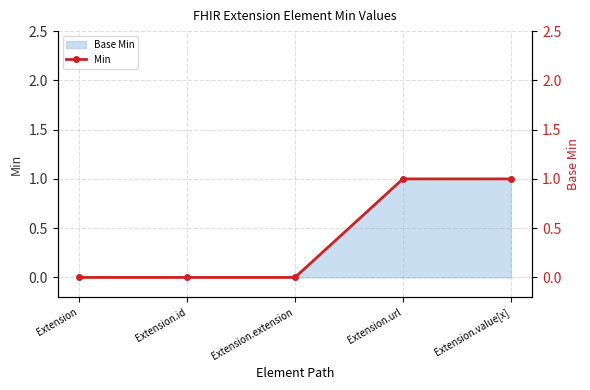

What is the change in value from Extension.extension to Extension.value[x]?

+1